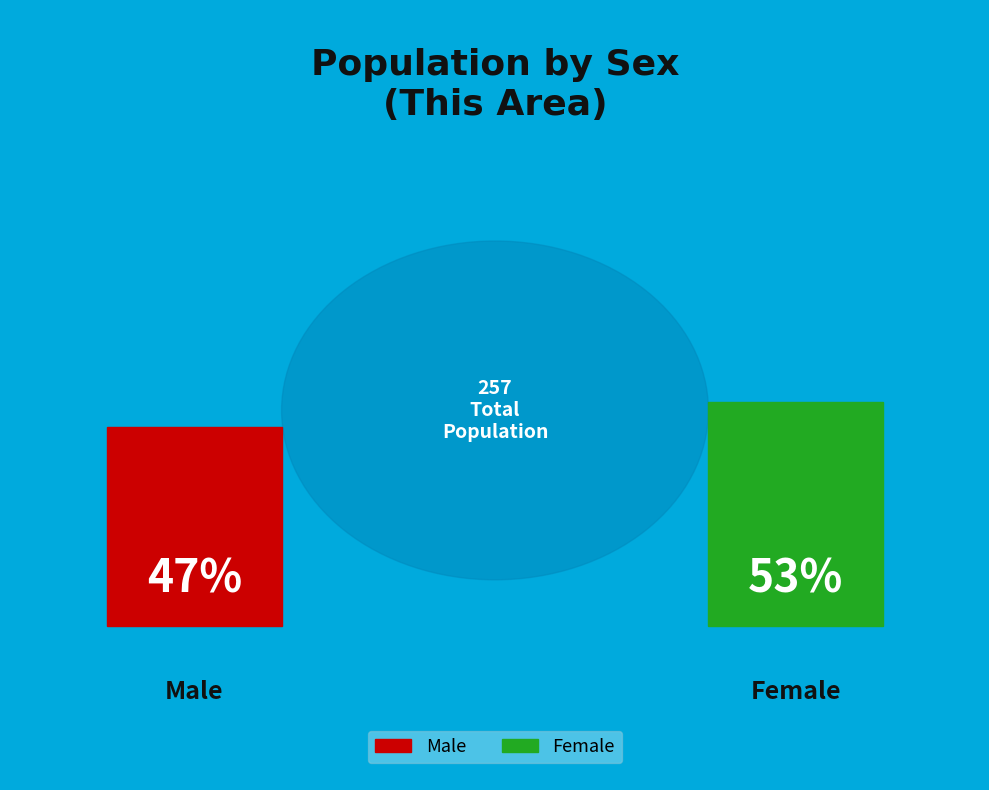

Which slice is the largest?

Female